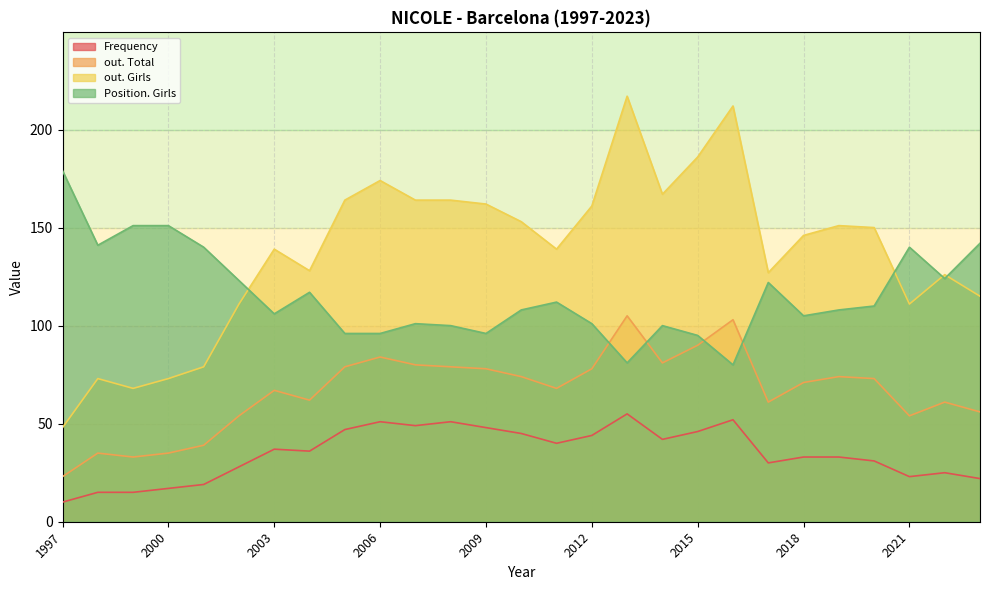

The value of out. Girls at 2006 is 174. True or false?

True